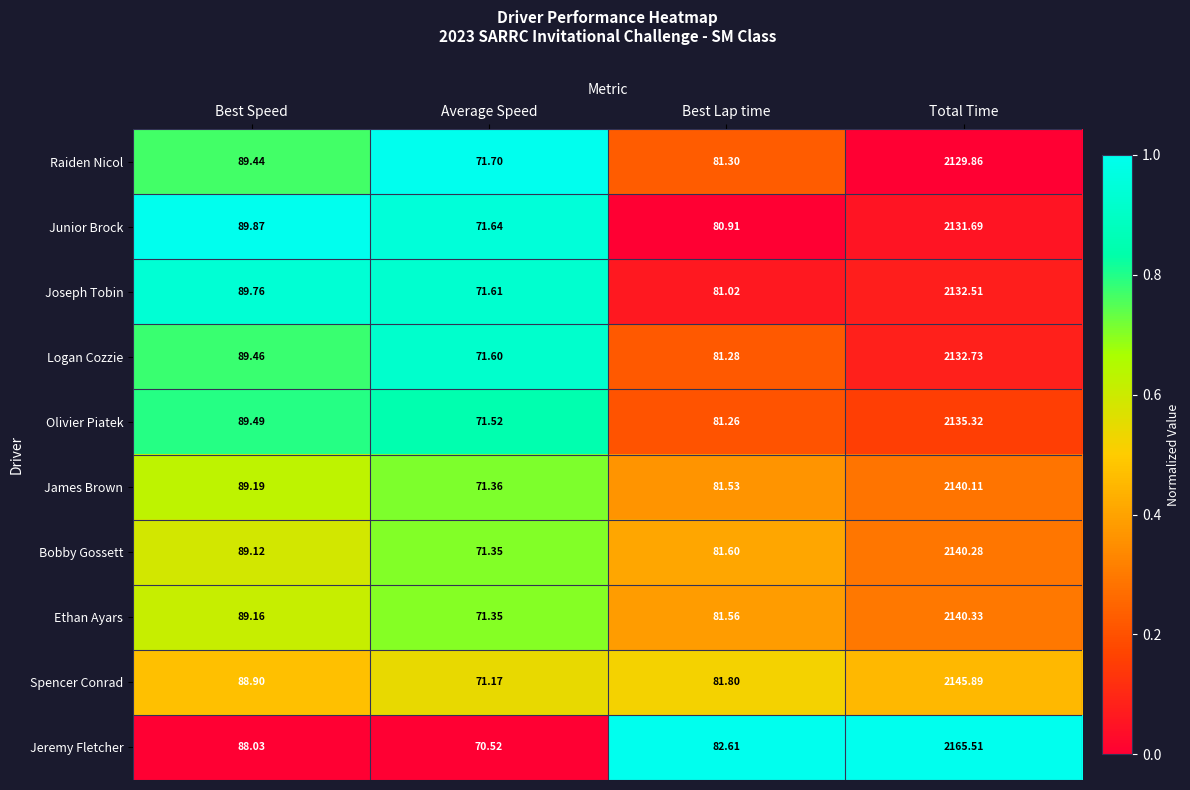

Where does the Spencer Conrad series first go above 88?

Best Speed